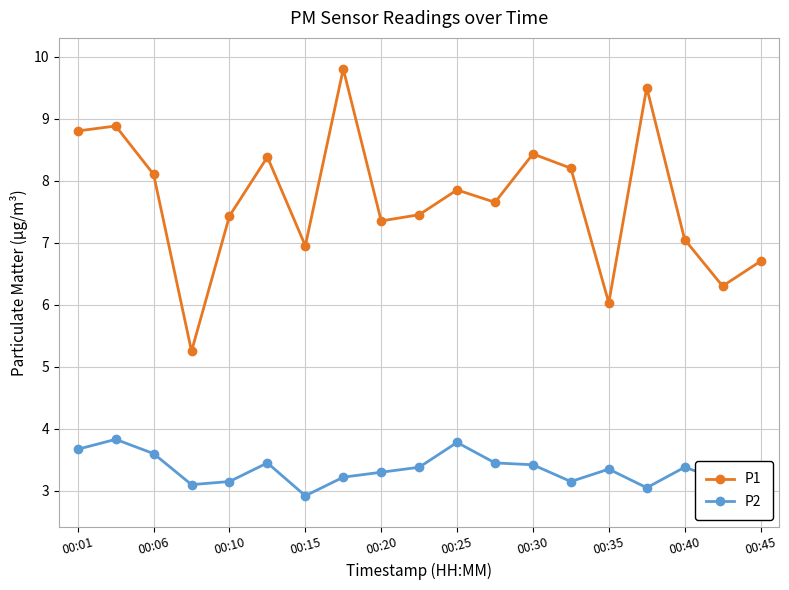

What is the difference between the maximum and second lowest values in the P2 series?

0.8